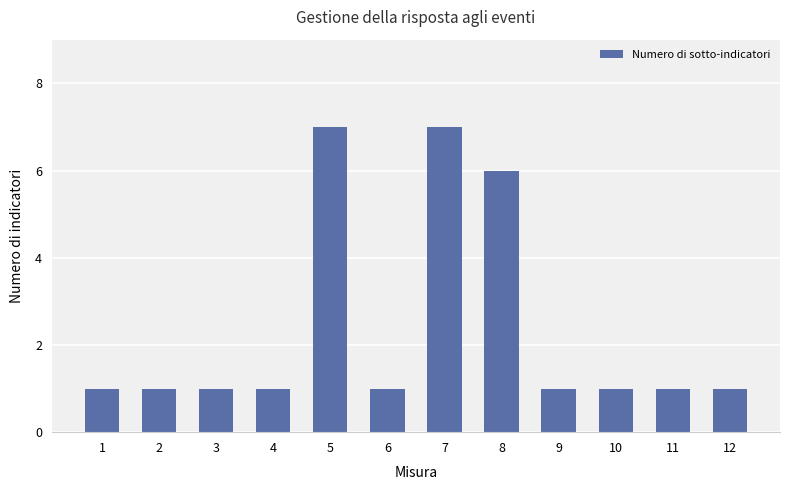

What is the greatest value displayed?

7